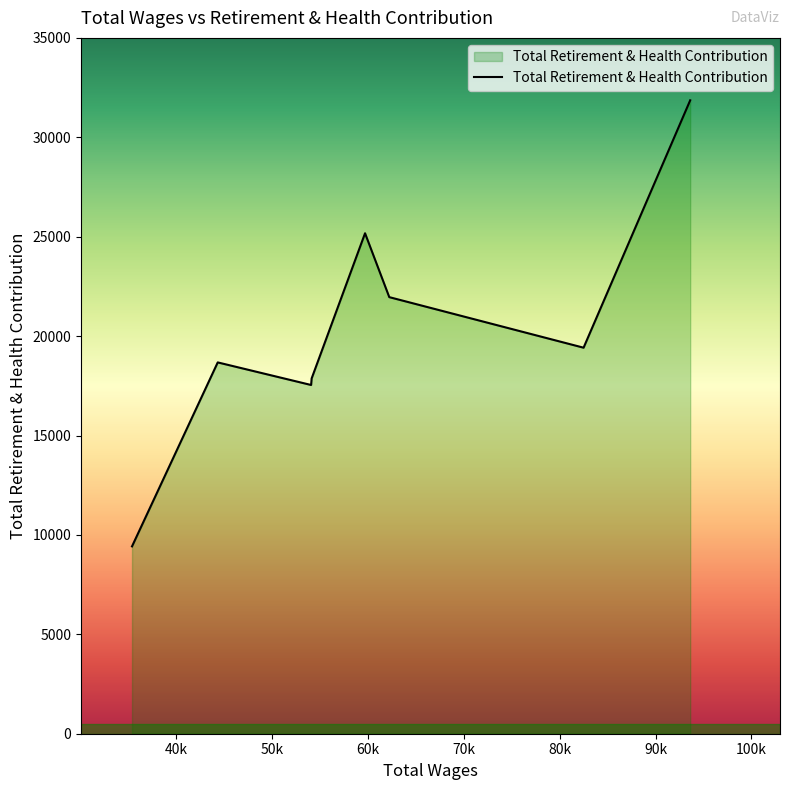

How many lines are shown in the chart?

1